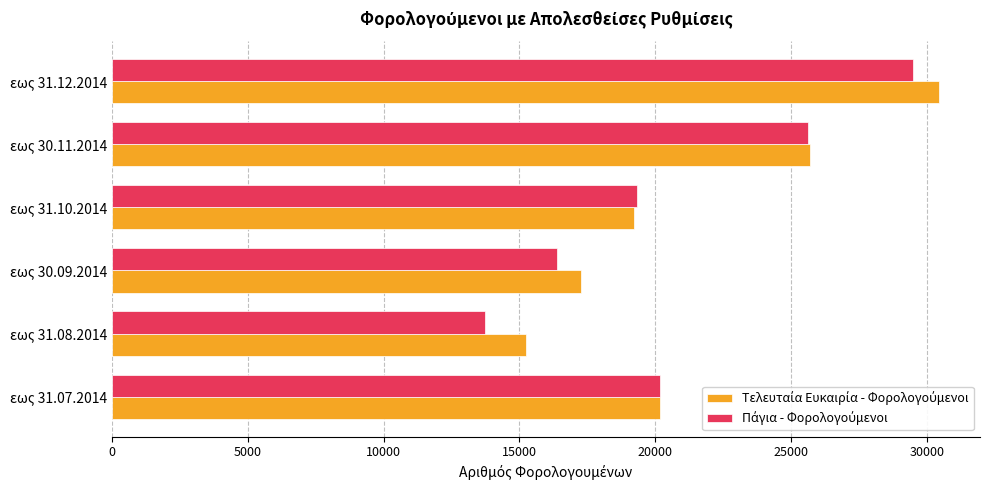

What is the smallest value displayed?

13720